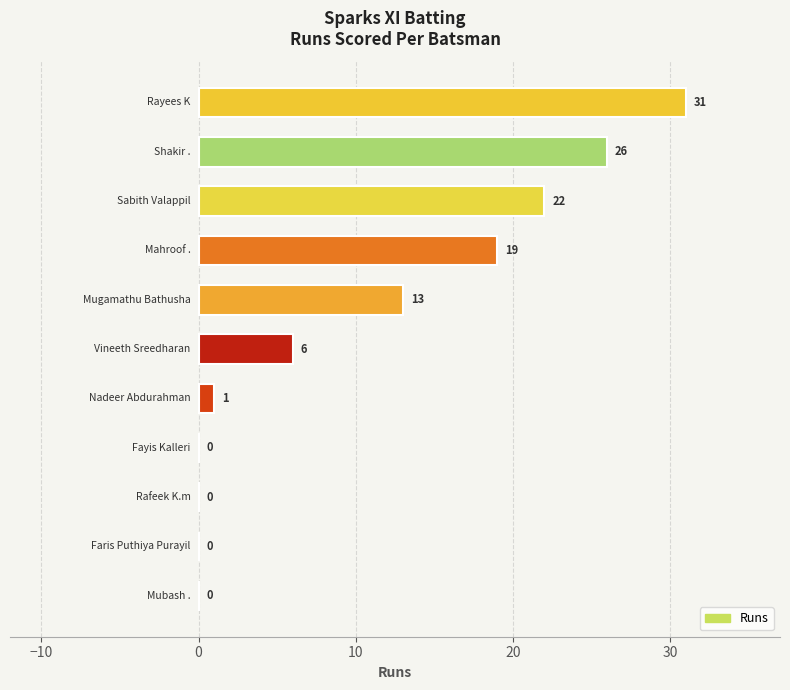

What is the maximum value shown in the chart?

31